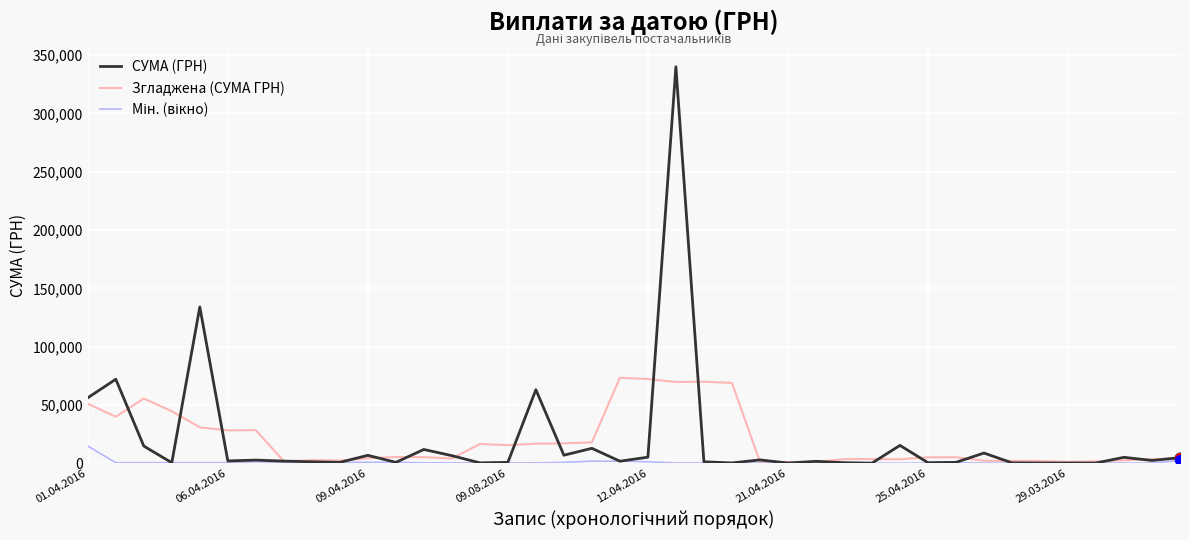

Which series has the largest range (max minus min)?

СУМА (ГРН)